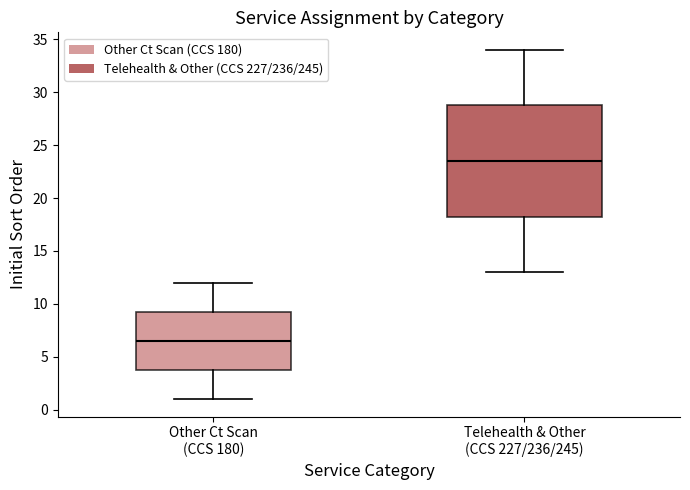

Where is the upper edge of the box for Other Ct Scan (CCS 180) on the y-axis? The values are not printed on the chart, so give them approximately, as read against the axis.

9.5